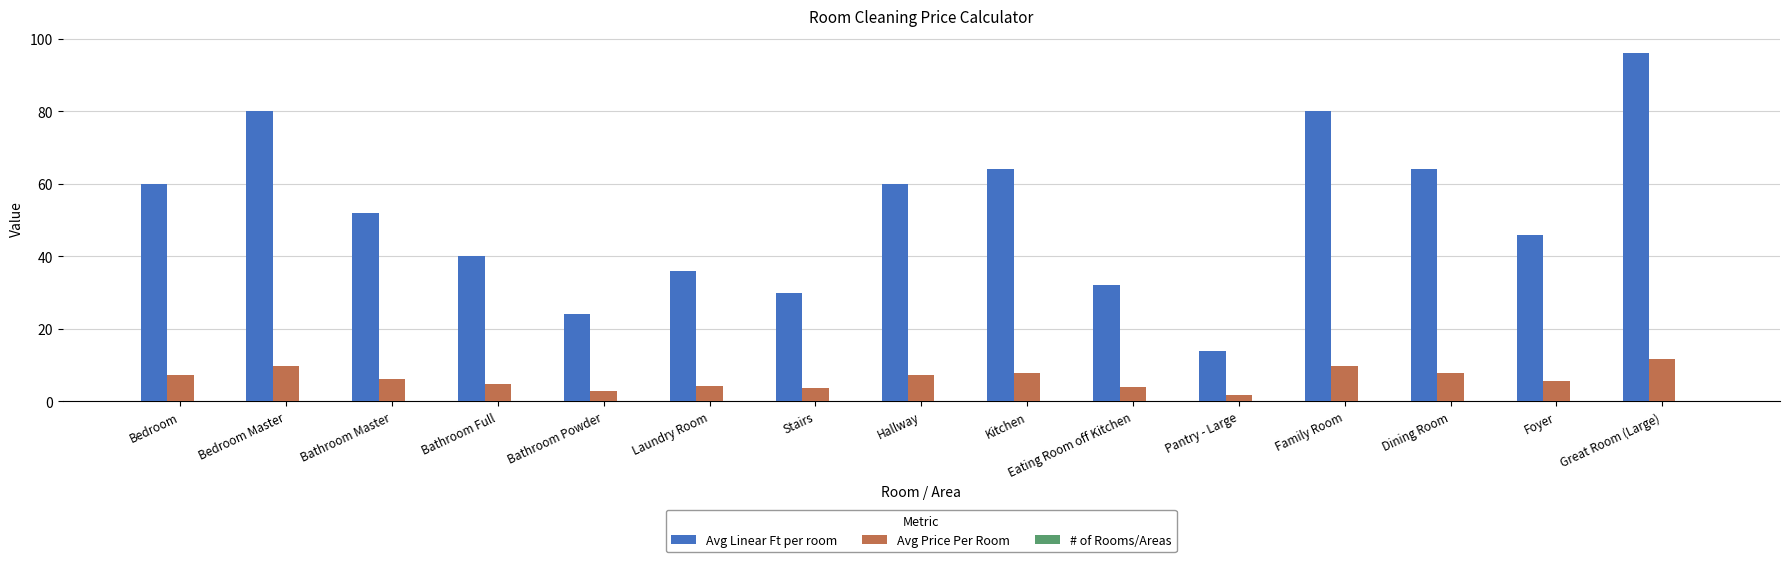

What is the label of the 4th bar from the right?

Family Room